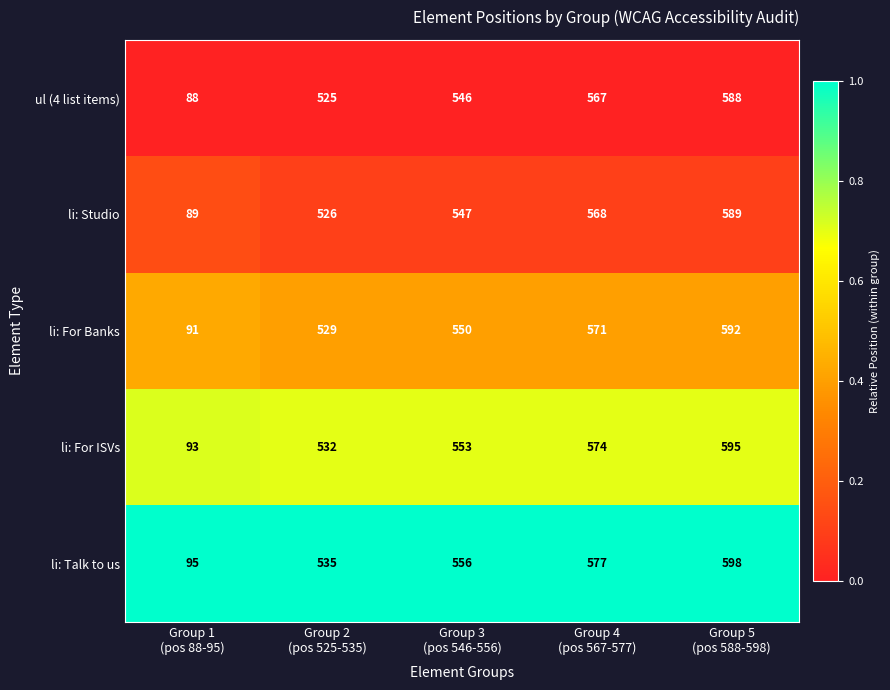

Which series has the largest total across all categories?

li: Talk to us